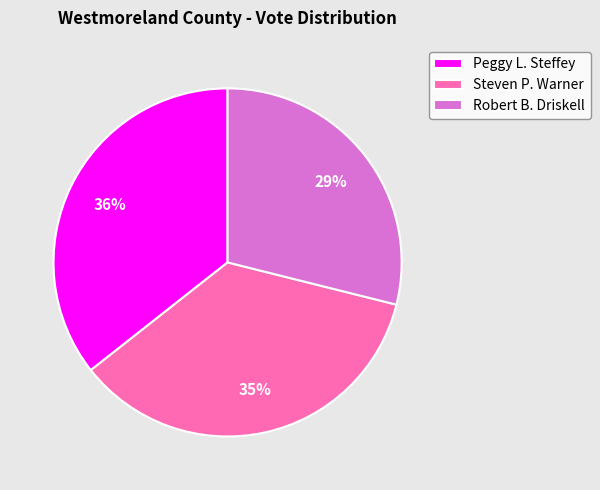

What is the smallest slice in the pie chart?

Robert B. Driskell